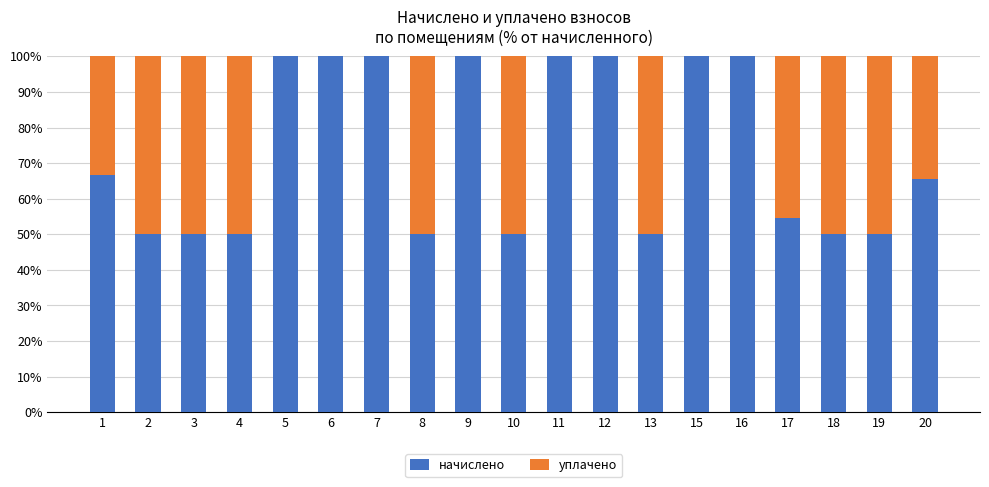

What are all the series names shown in the legend?

начислено, уплачено